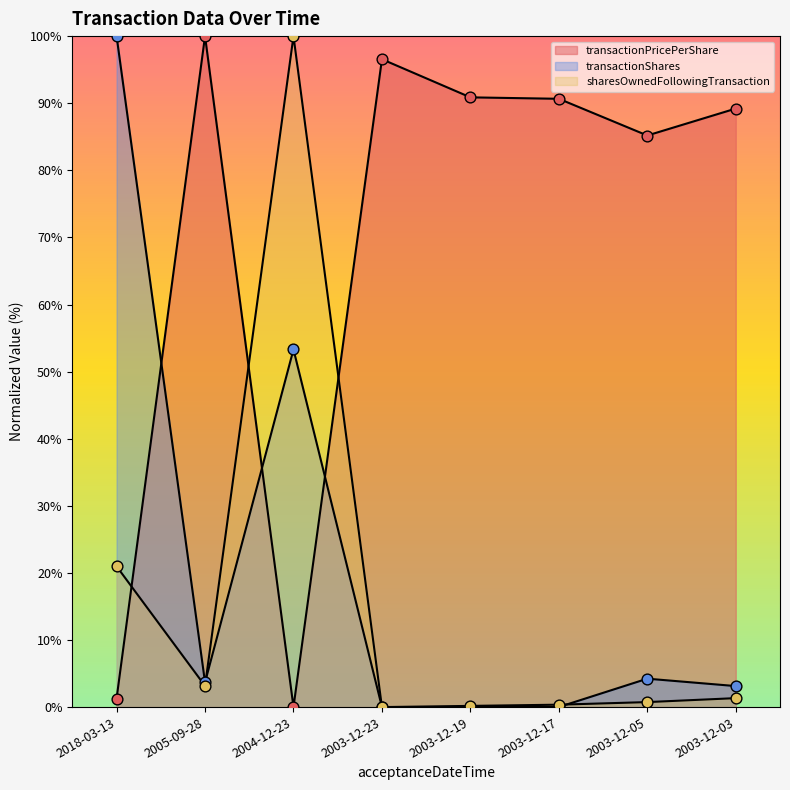

What are all the series names shown in the legend?

transactionPricePerShare, transactionShares, sharesOwnedFollowingTransaction